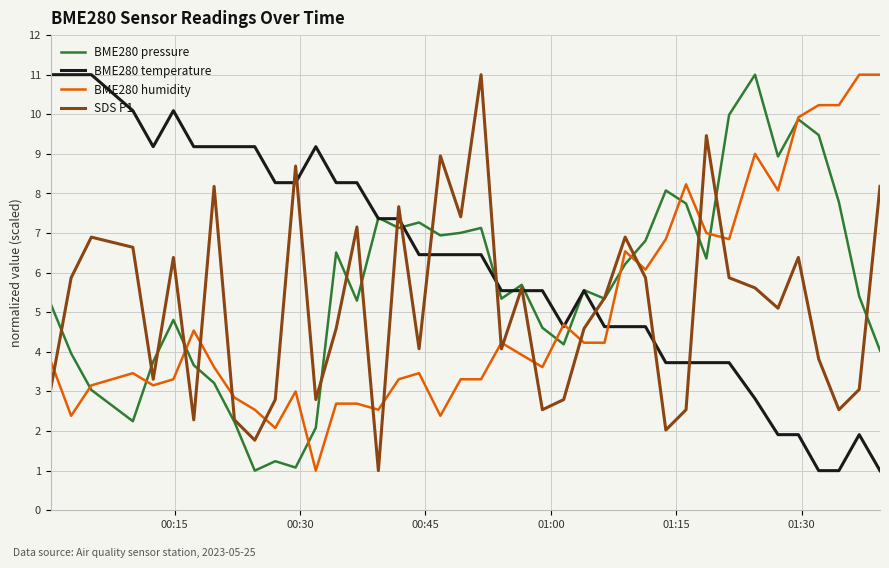

After their last crossing, which series has the higher values: SDS P1 or BME280 humidity?

BME280 humidity